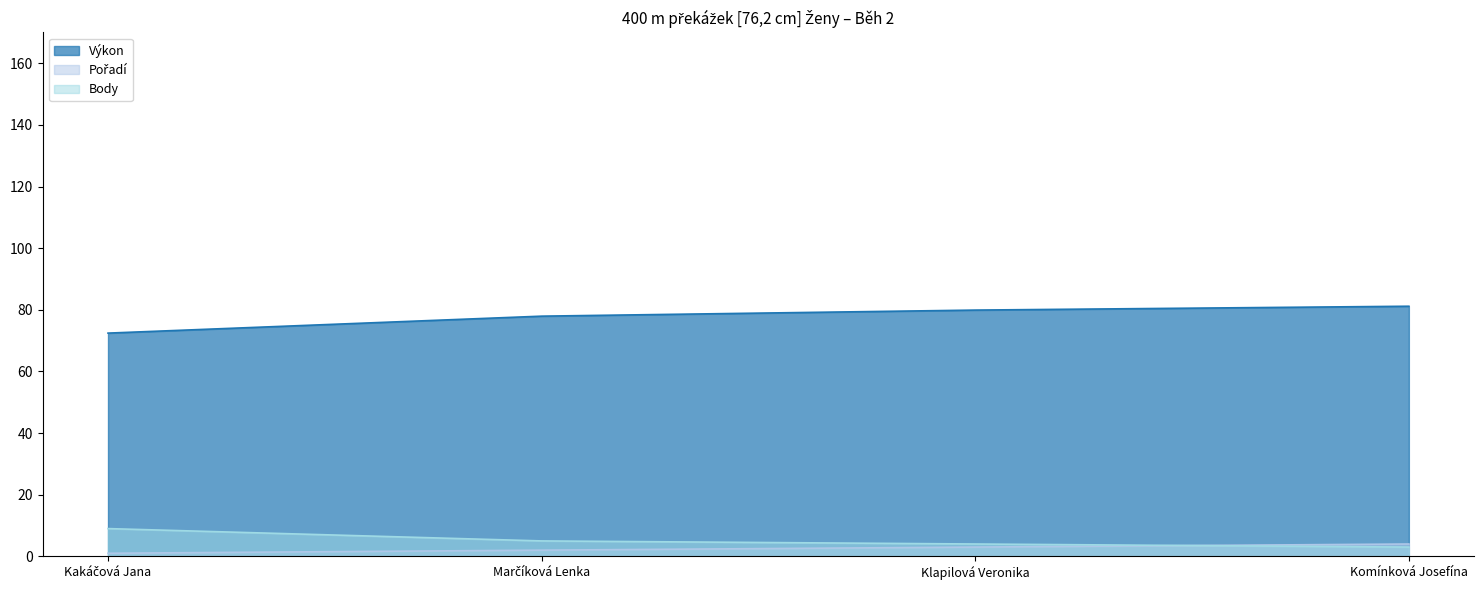

What is the average value of the Pořadí series?

2.5